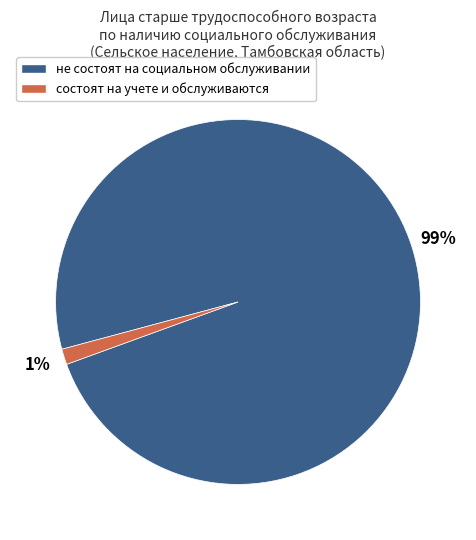

What percentage is the не состоят на социальном обслуживании slice, to the nearest percent?

99%